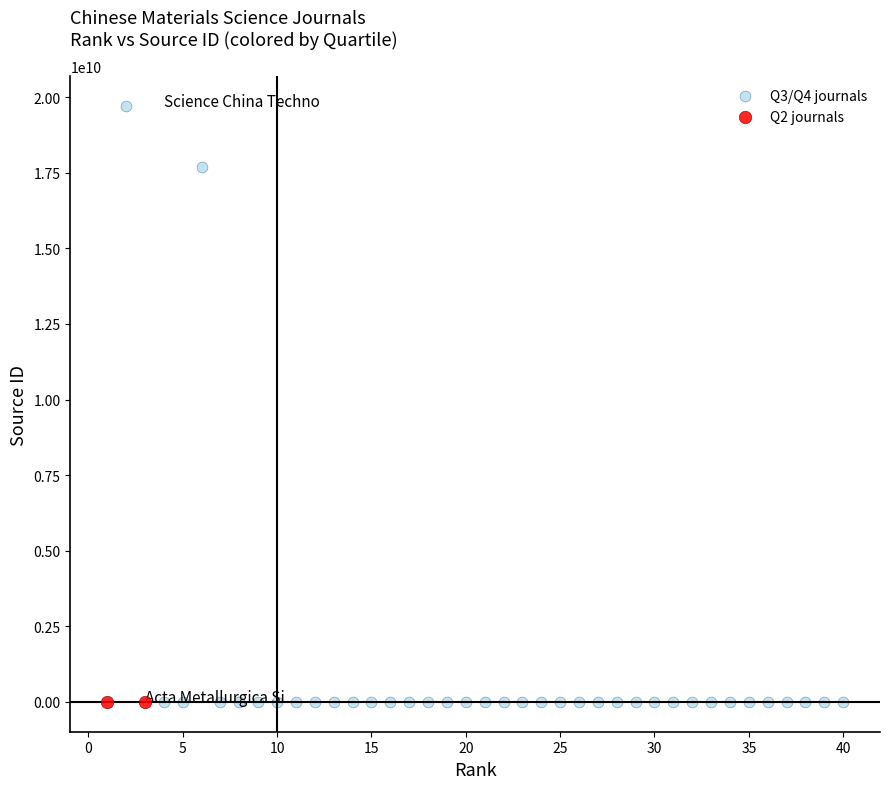

Which series reaches the maximum Y coordinate?

Q3/Q4 journals